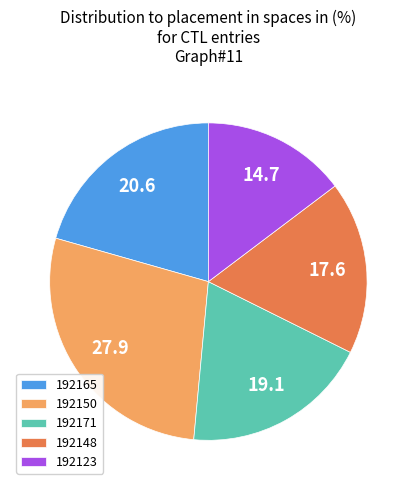

Which slice is the smallest?

192123